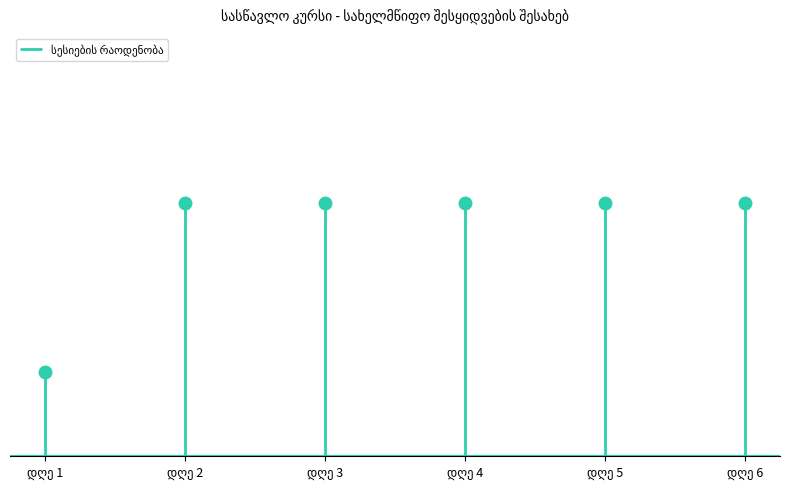

Which label corresponds to the smallest value in the chart?

დღე 1